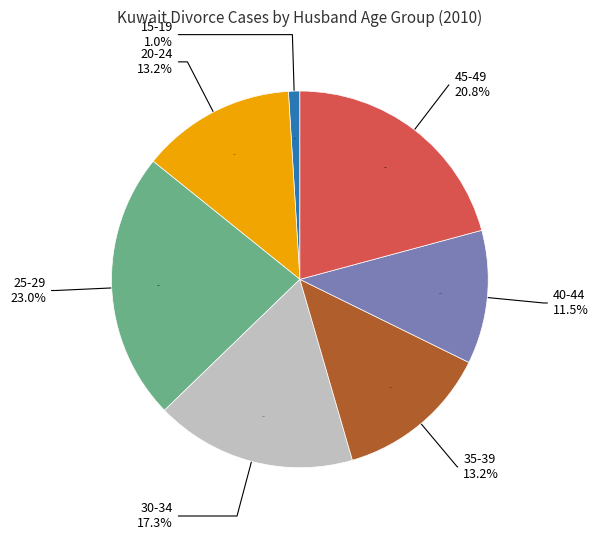

Does any single category account for the majority?

No